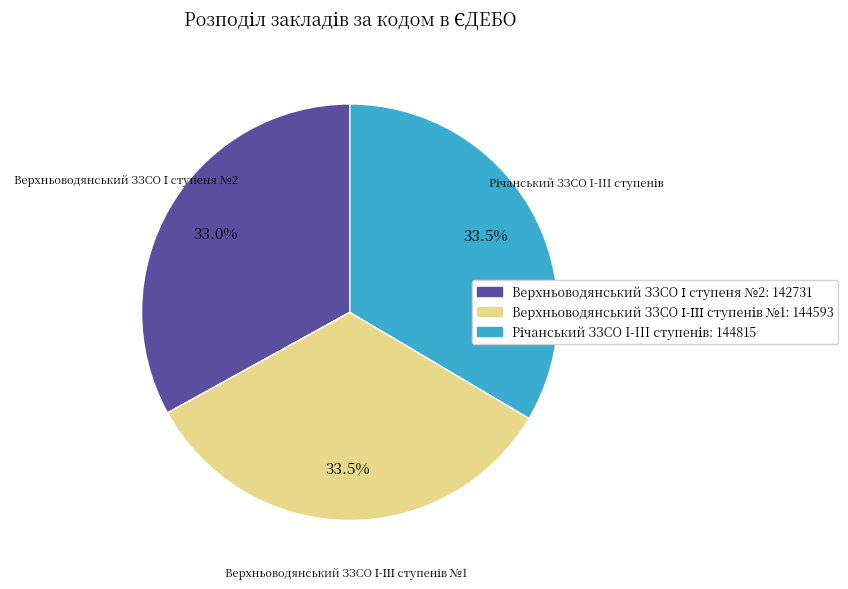

Is there any slice that represents more than half of the pie?

No